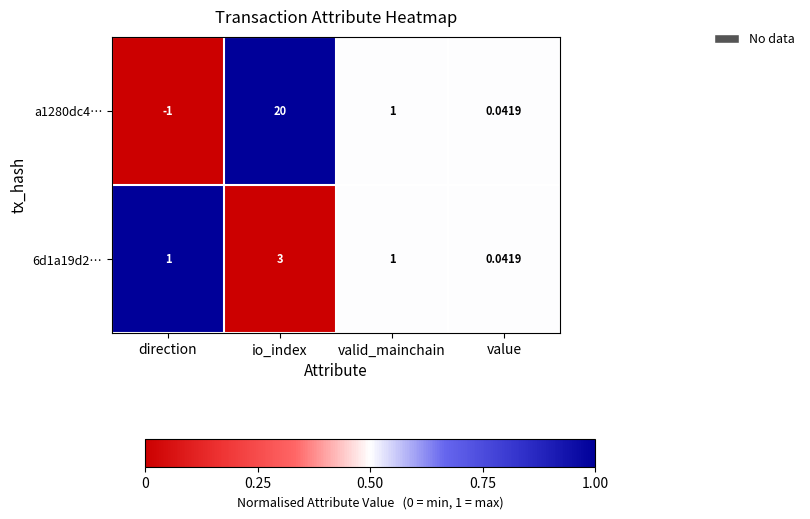

At which category is the sum across all series the highest?

io_index